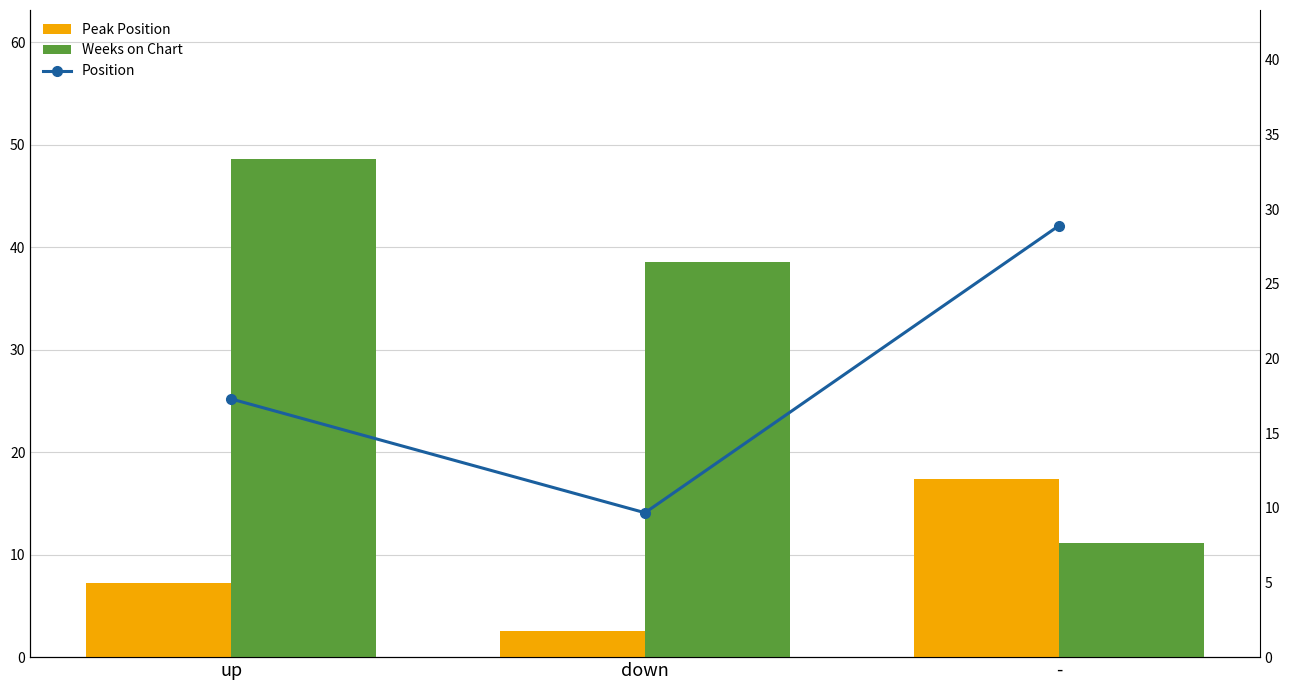

List the series in order of their peak value, highest first.

Weeks on Chart, Position, Peak Position